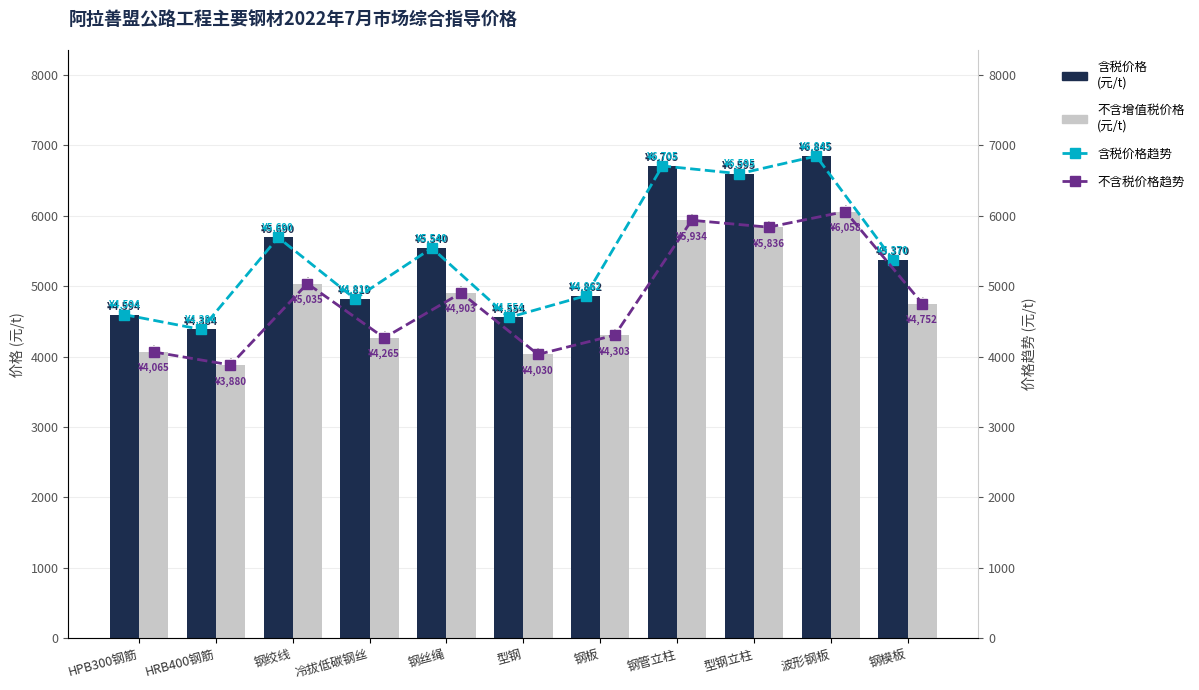

What is the maximum value shown in the chart?

6845